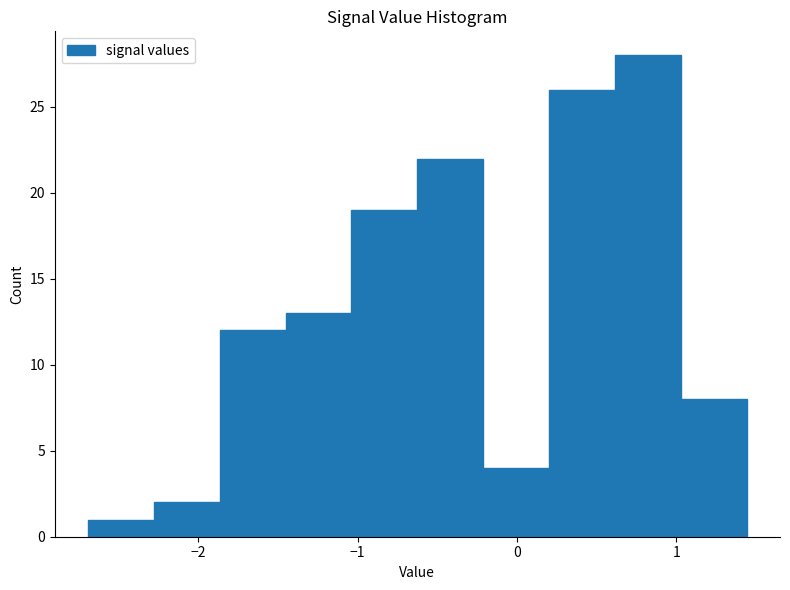

How tall is the bar that spans -1.0 to -0.6 on the x-axis? Neither the bar edges nor the heights are printed on the chart, so give them approximately, as read against the axes.

19